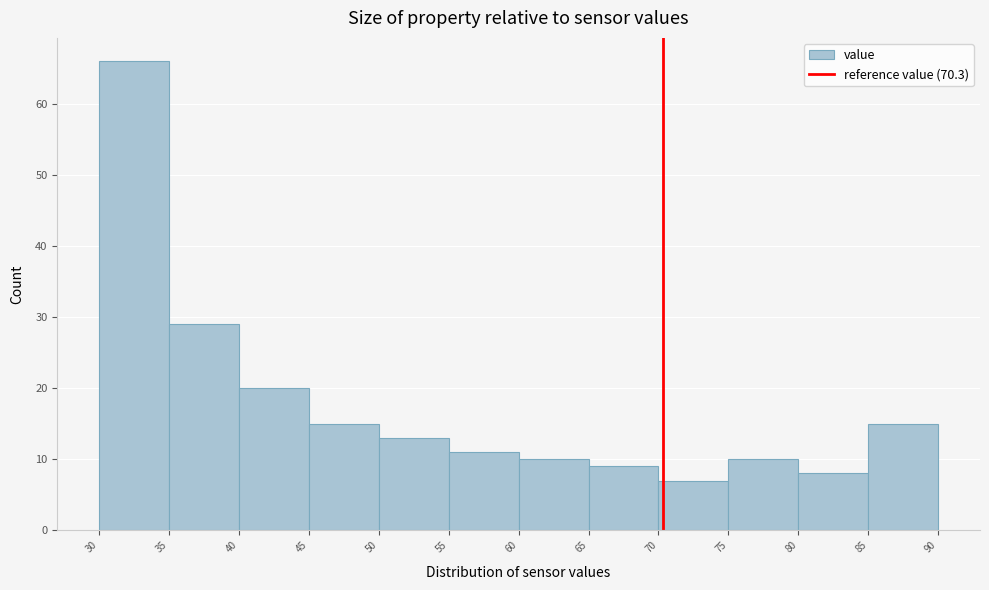

Reading left to right, transcribe this chart: for each bar, give the range it covers on the x-axis and its height. The values are not printed on the chart, so give them approximately, as read against the axis.

30 to 35: 66
35 to 40: 29
40 to 45: 20
45 to 50: 15
50 to 55: 13
55 to 60: 11
60 to 65: 10
65 to 70: 9
70 to 75: 7
75 to 80: 10
80 to 85: 8
85 to 90: 15